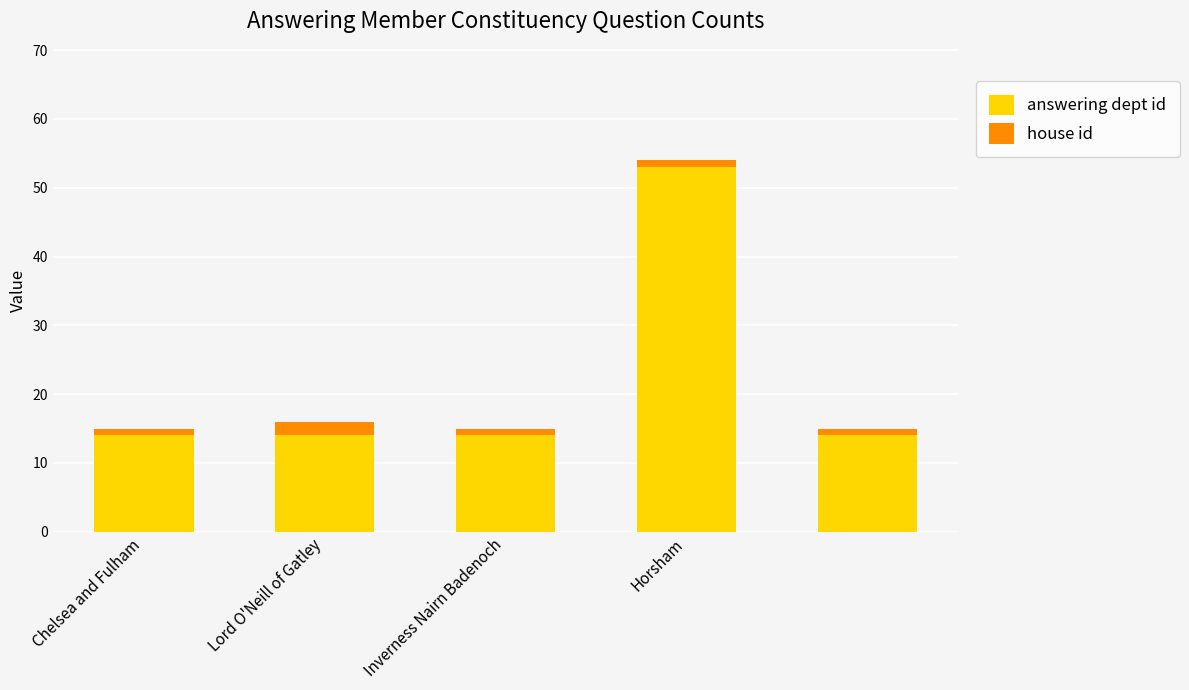

What is the value of the answering dept id bar at the 2nd from the left?

14